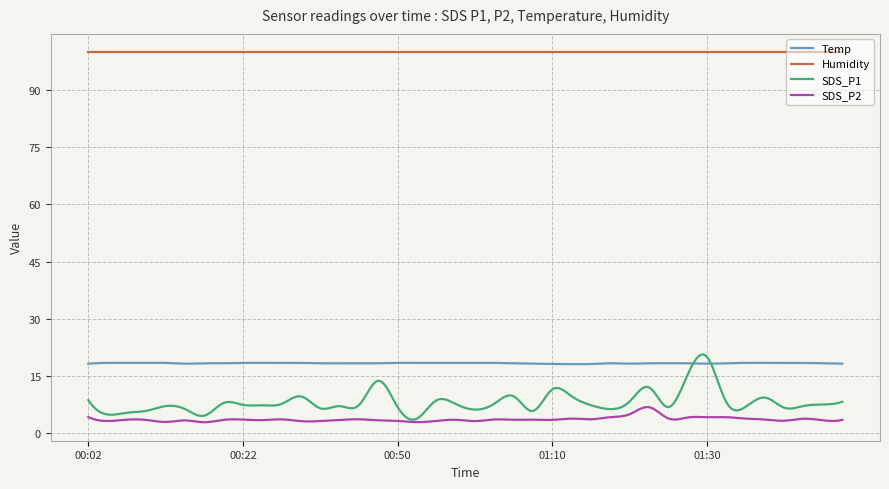

Rank the series by their maximum value, from highest to lowest.

Humidity, SDS_P1, Temp, SDS_P2